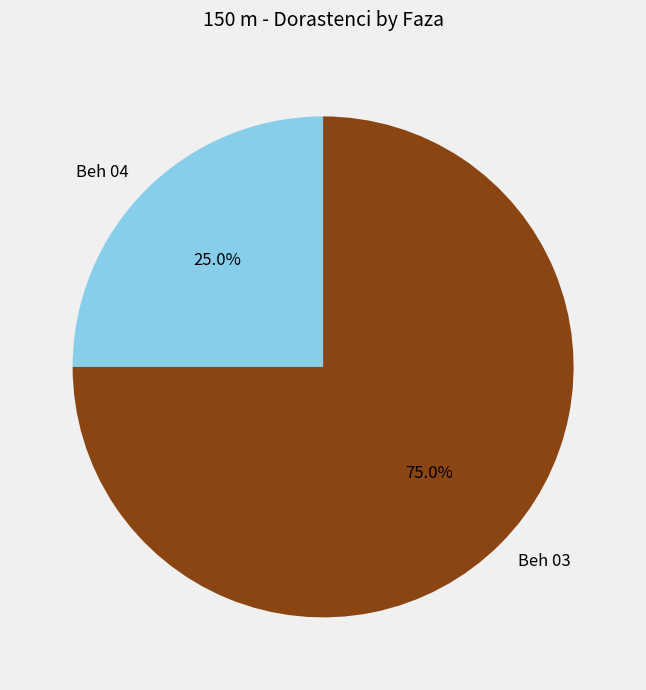

To the nearest percent, what portion does Beh 03 represent?

75%